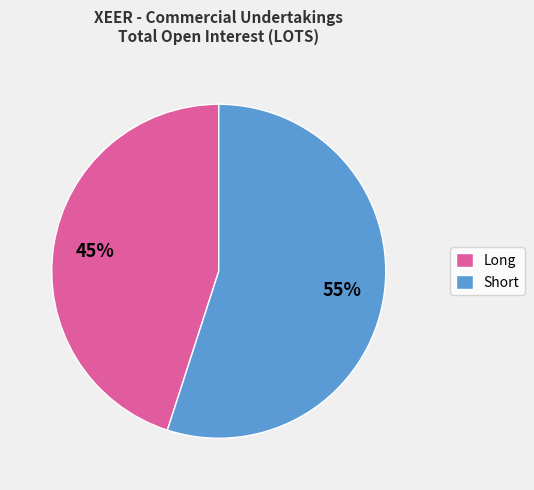

Is the sum of Long and Short greater than half?

Yes